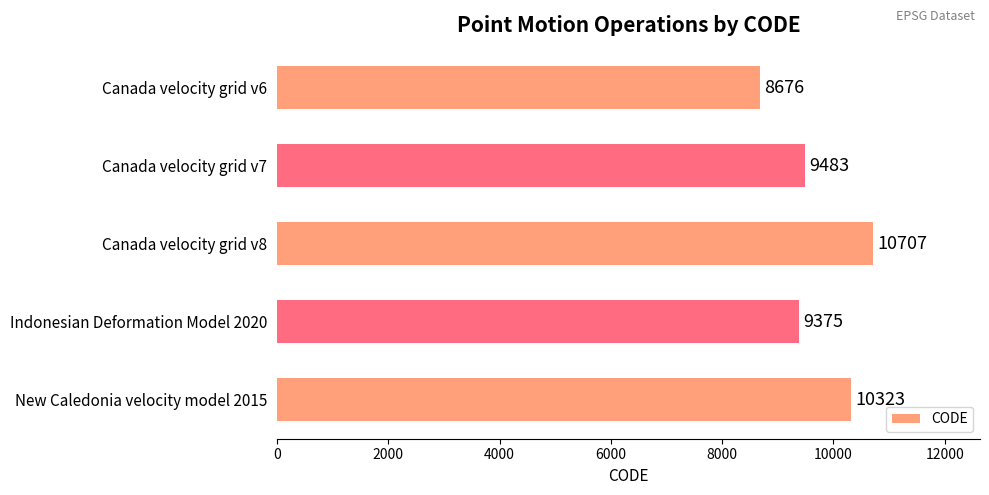

What is the ratio of the value at New Caledonia velocity model 2015 to the value at Canada velocity grid v8?

1.0